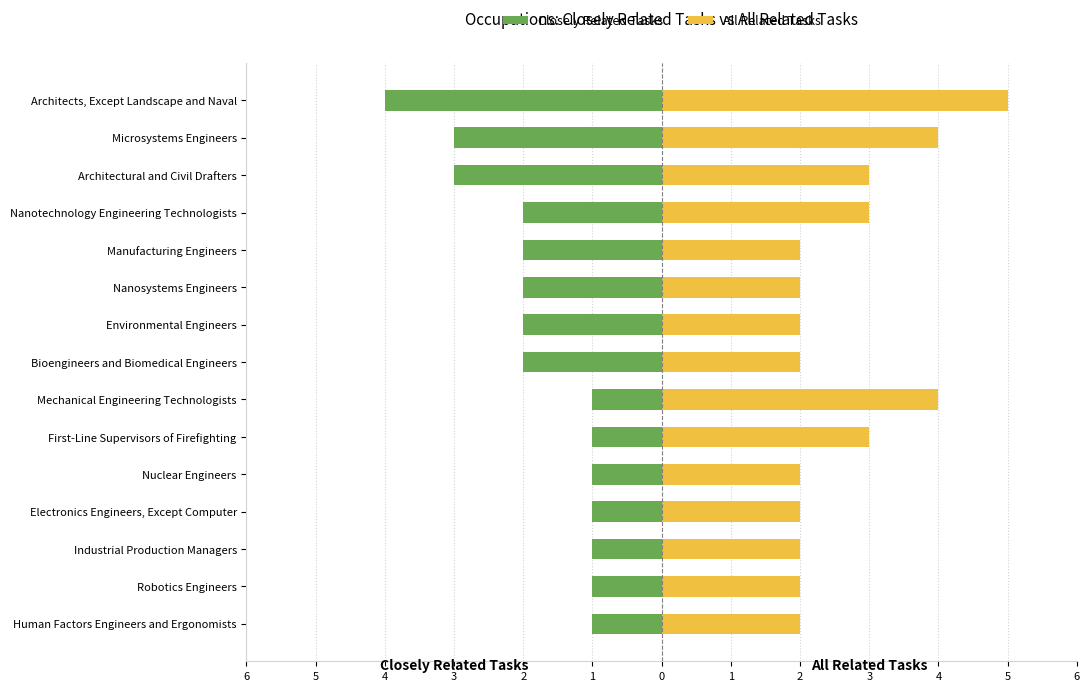

Which series changed the most between Nanosystems Engineers and Bioengineers and Biomedical Engineers?

Closely Related Tasks